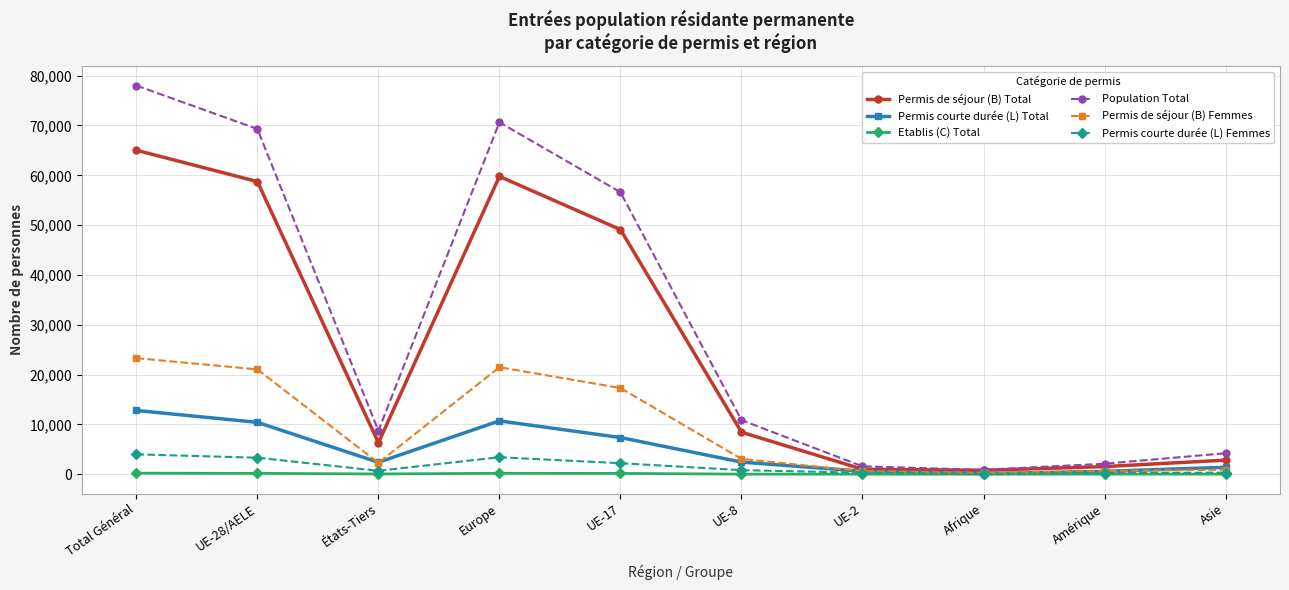

Between UE-8 and UE-2, which series saw the biggest shift?

Population Total